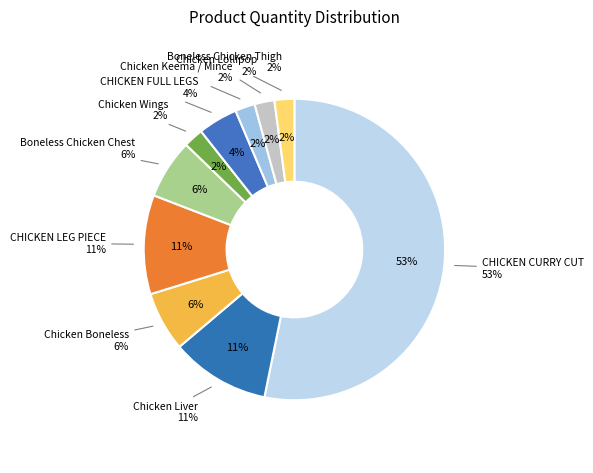

Is the sum of CHICKEN FULL LEGS and Chicken Boneless greater than half?

No